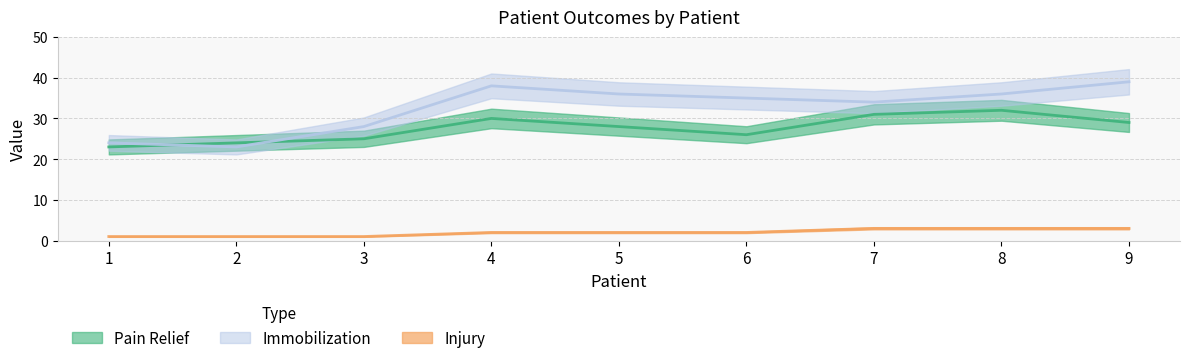

How many categories are shown in the chart?

9